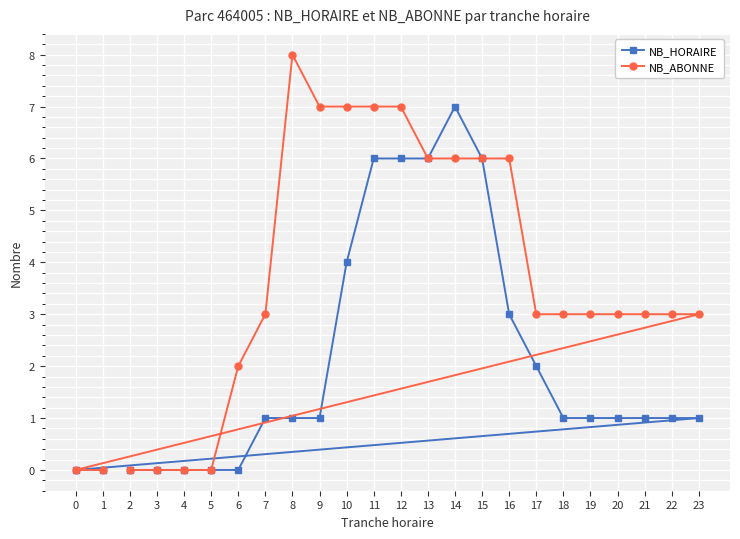

At which label does NB_HORAIRE reach its minimum?

2